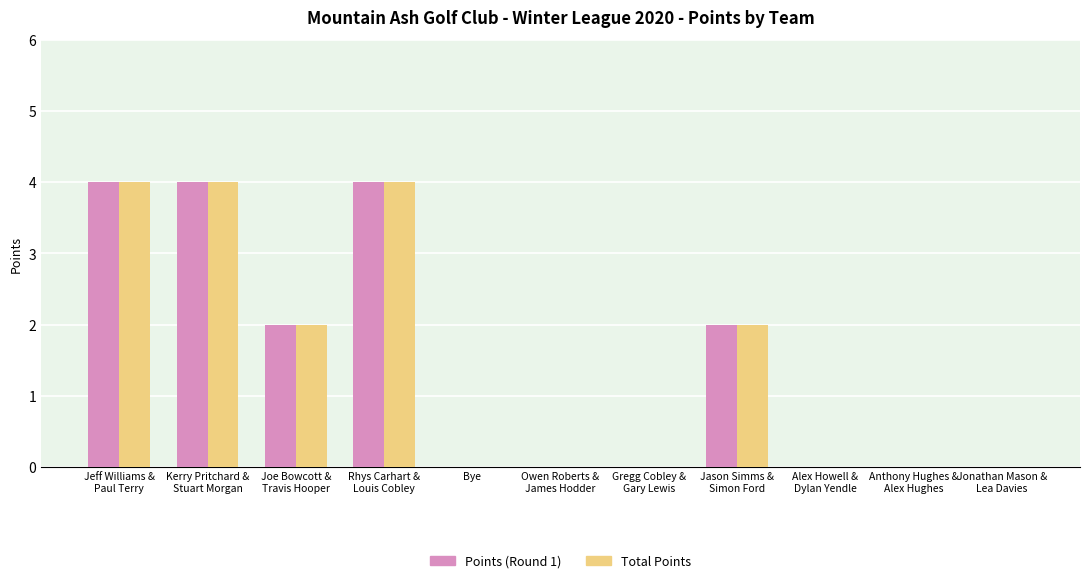

What is the highest value of the Points (Round 1) series?

4